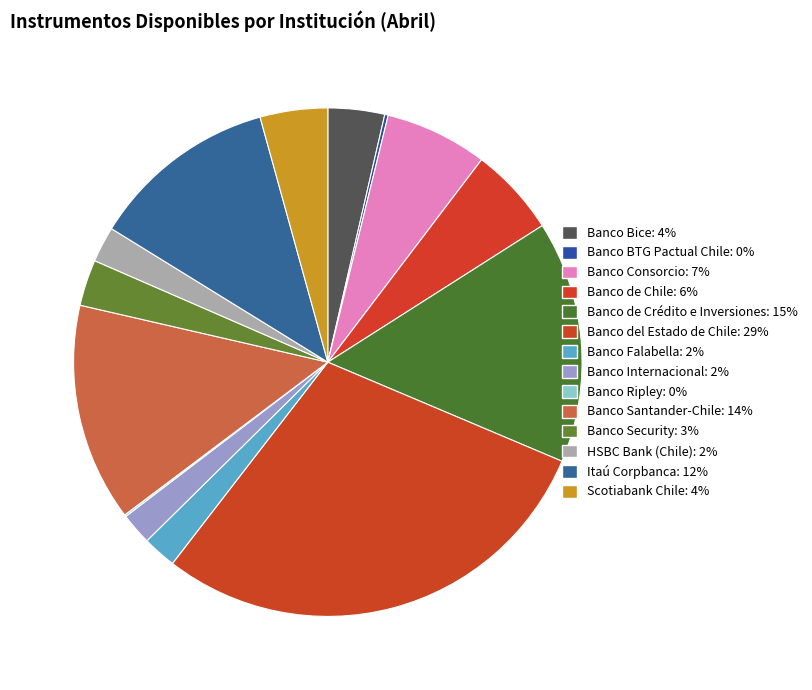

Which slice is the smallest?

Banco Ripley